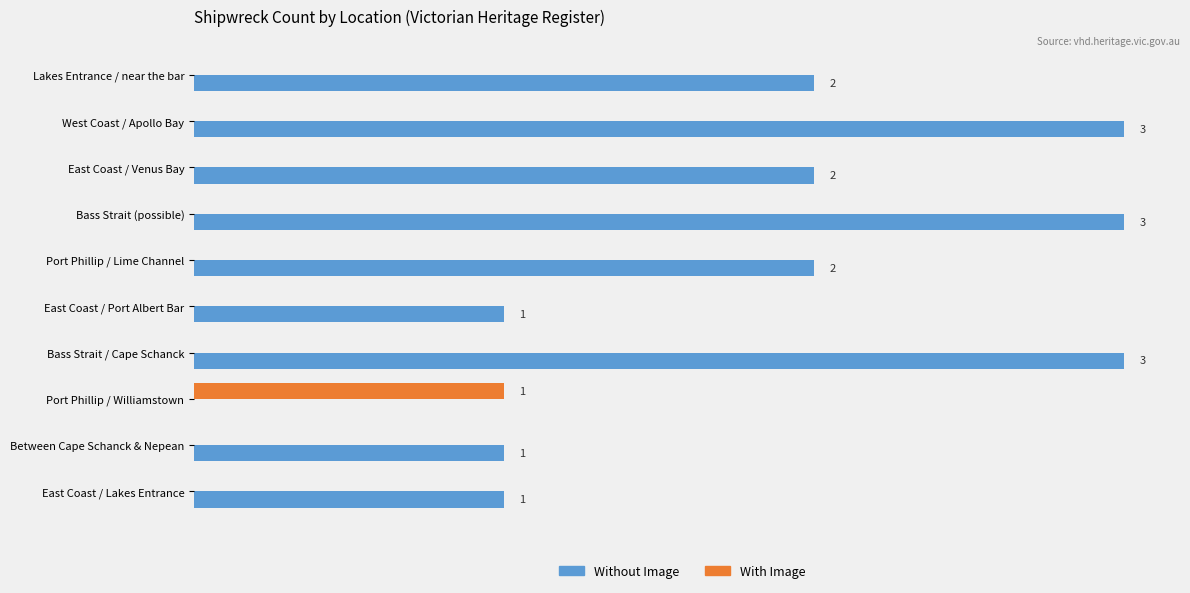

Which series has the largest total across all categories?

Without Image